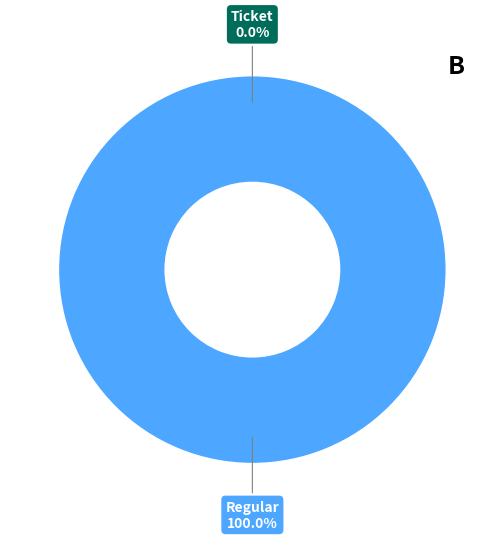

How many slices are in this pie chart?

2